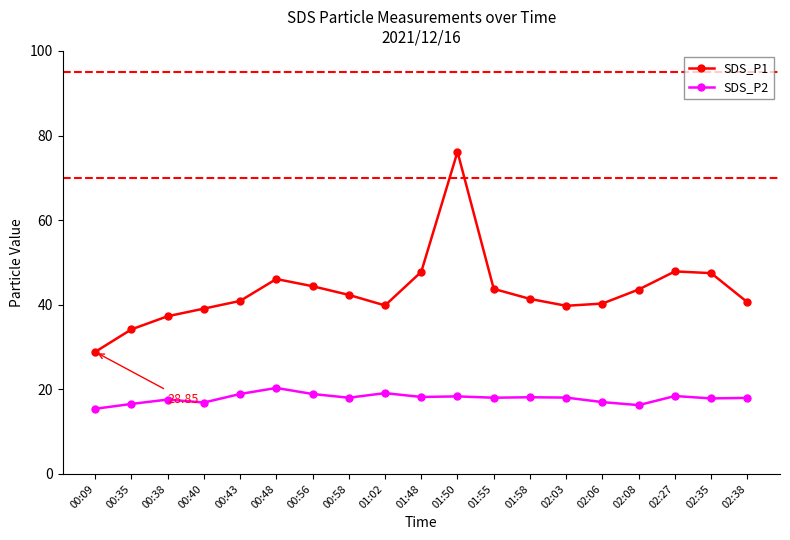

True or false: SDS_P2 has a value of 7.3 at 02:08.

False